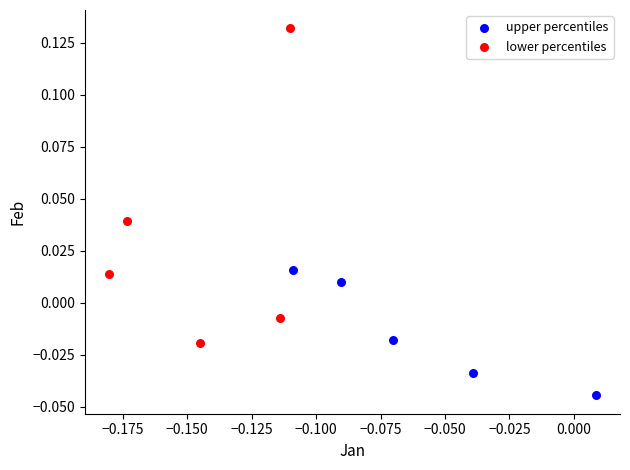

Which series has the widest spread of Y values?

lower percentiles